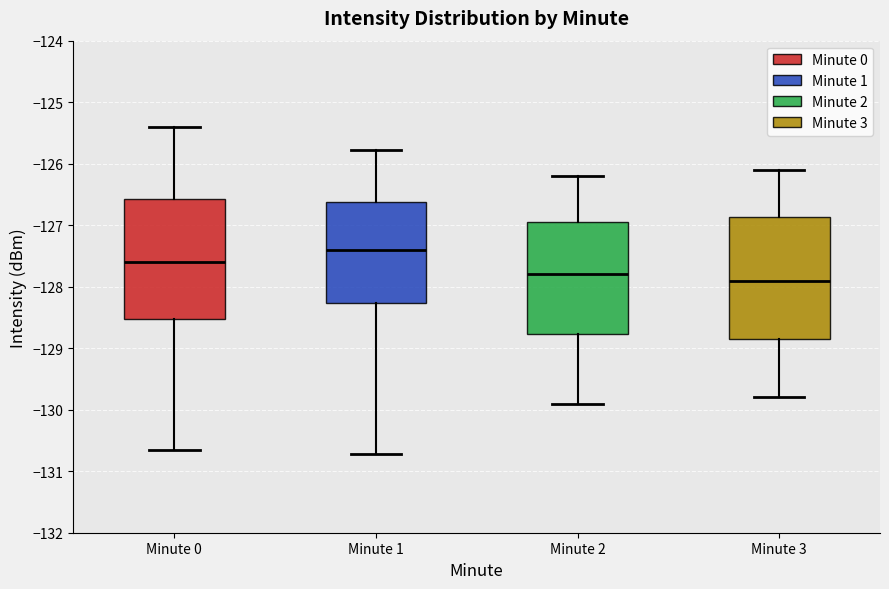

Which box has the highest median line?

Minute 1